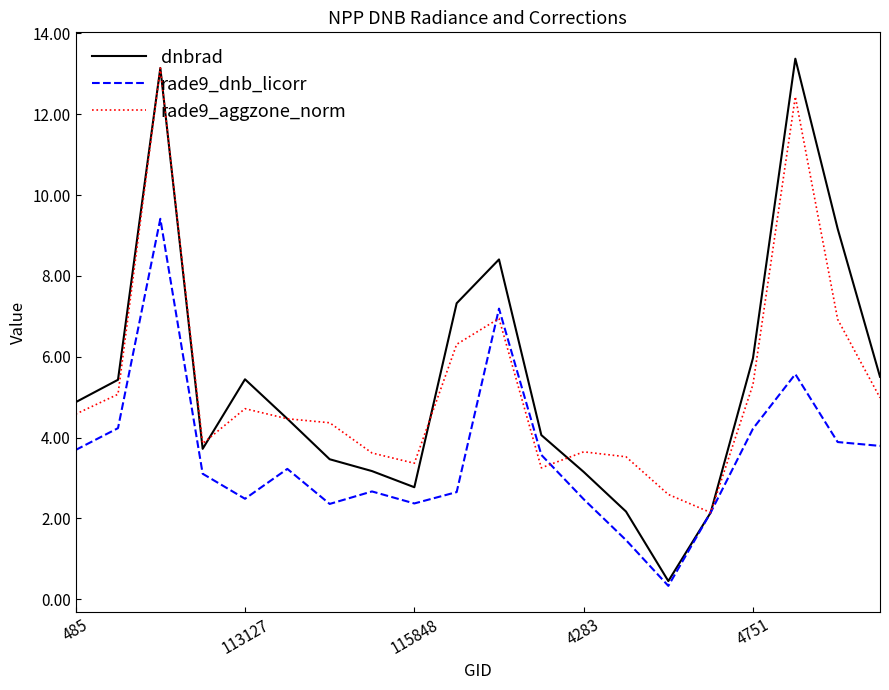

What is the maximum value for dnbrad?

13.4